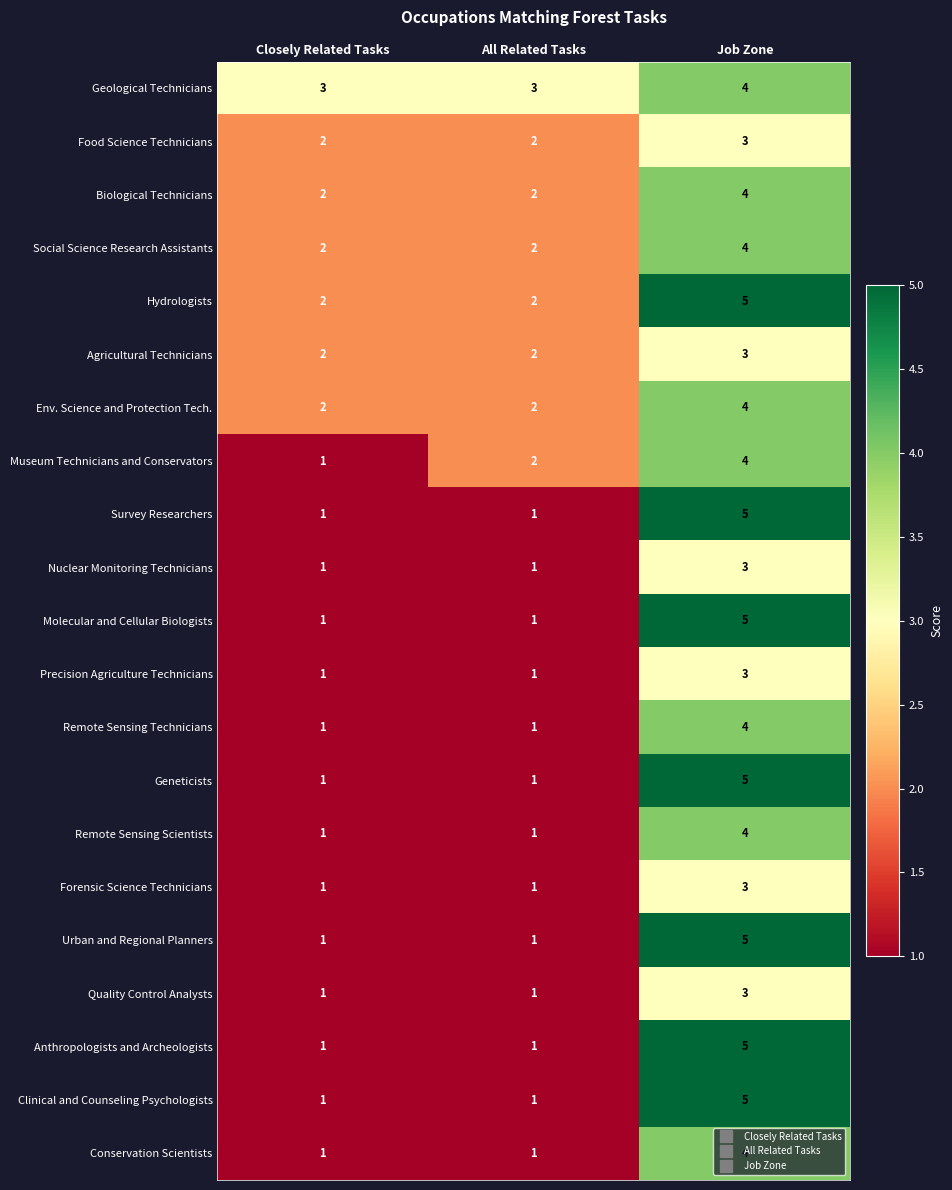

What is the maximum value shown in the chart?

5